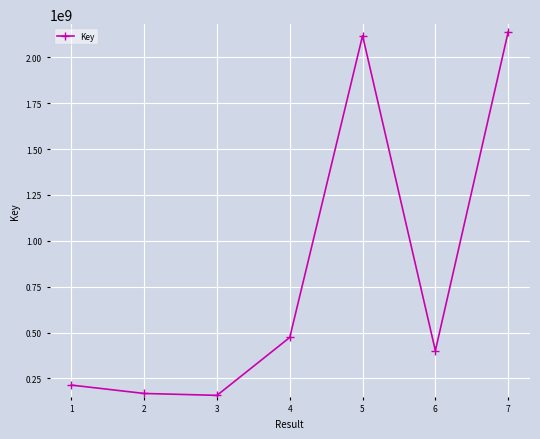

What is the maximum value shown in the chart?

2137675753